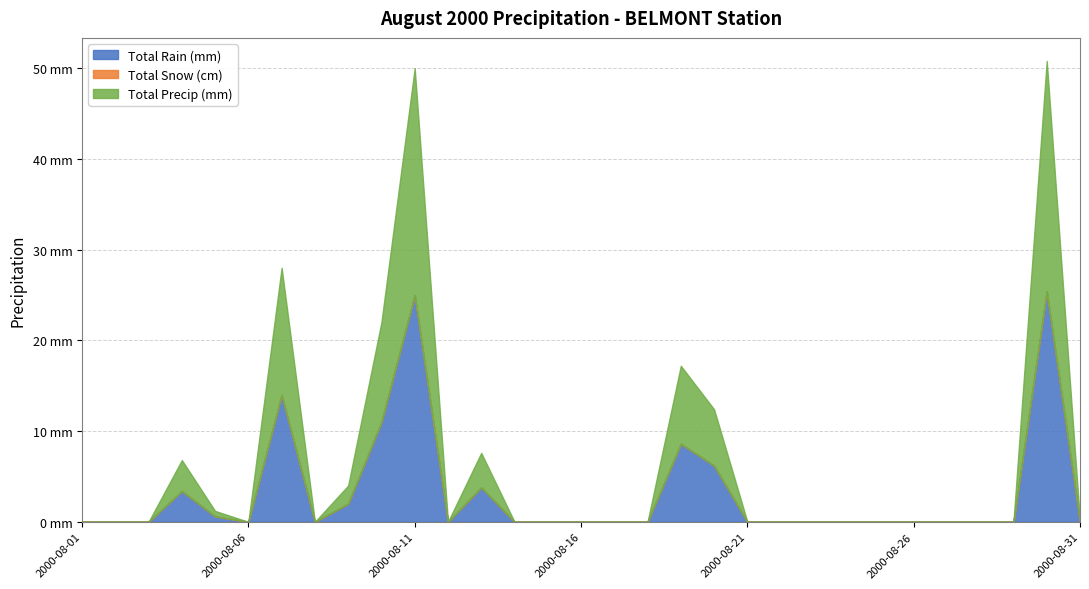

Is it true that Total Rain (mm) equals 0.0 at 2000-08-16?

True